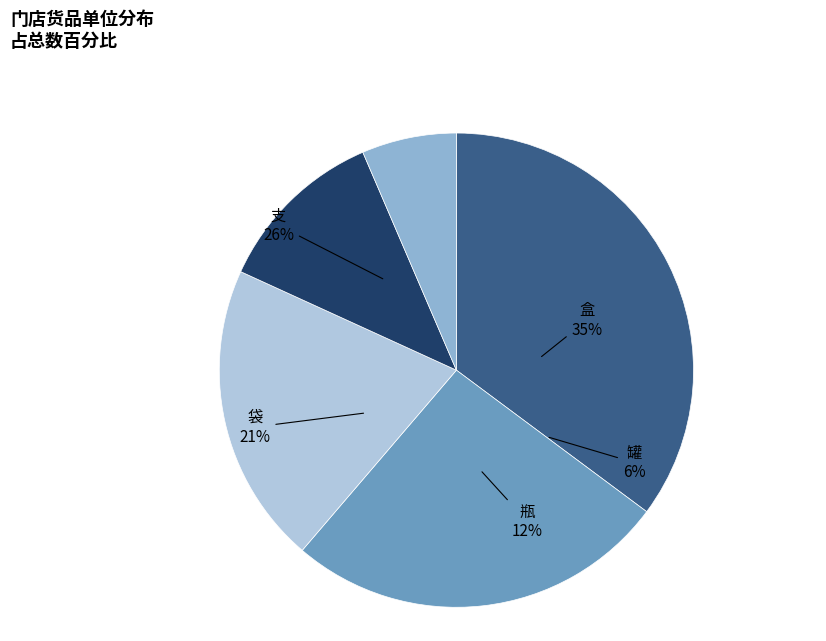

What percentage is the 罐 slice, to the nearest percent?

6%